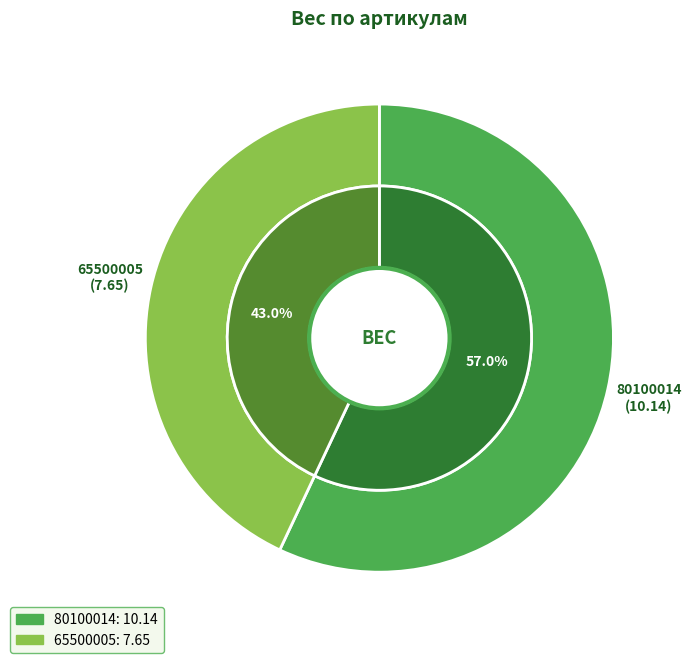

What percentage is the 80100014 slice, to the nearest percent?

57%